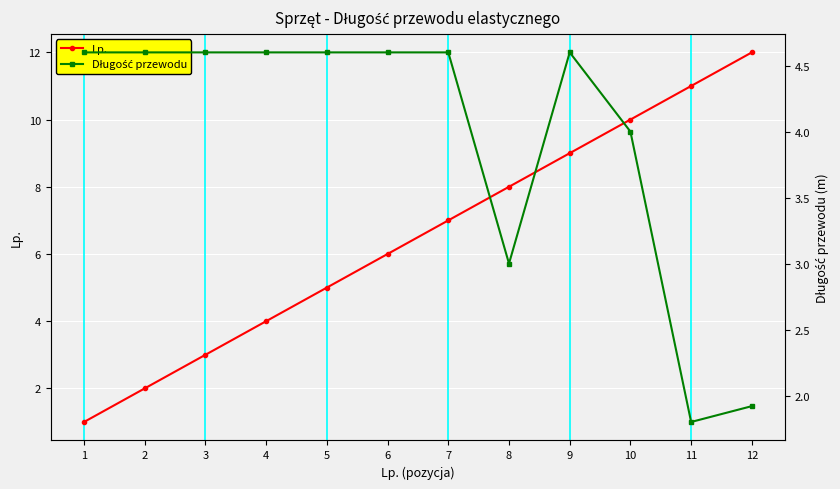

Does the chart display data point markers on the line(s)?

Yes